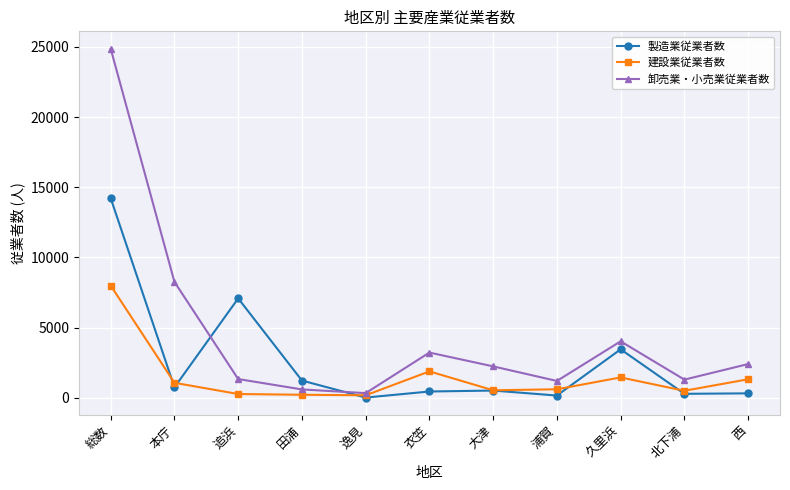

What is the difference between the 製造業従業者数 values at 追浜 and 大津?

6565